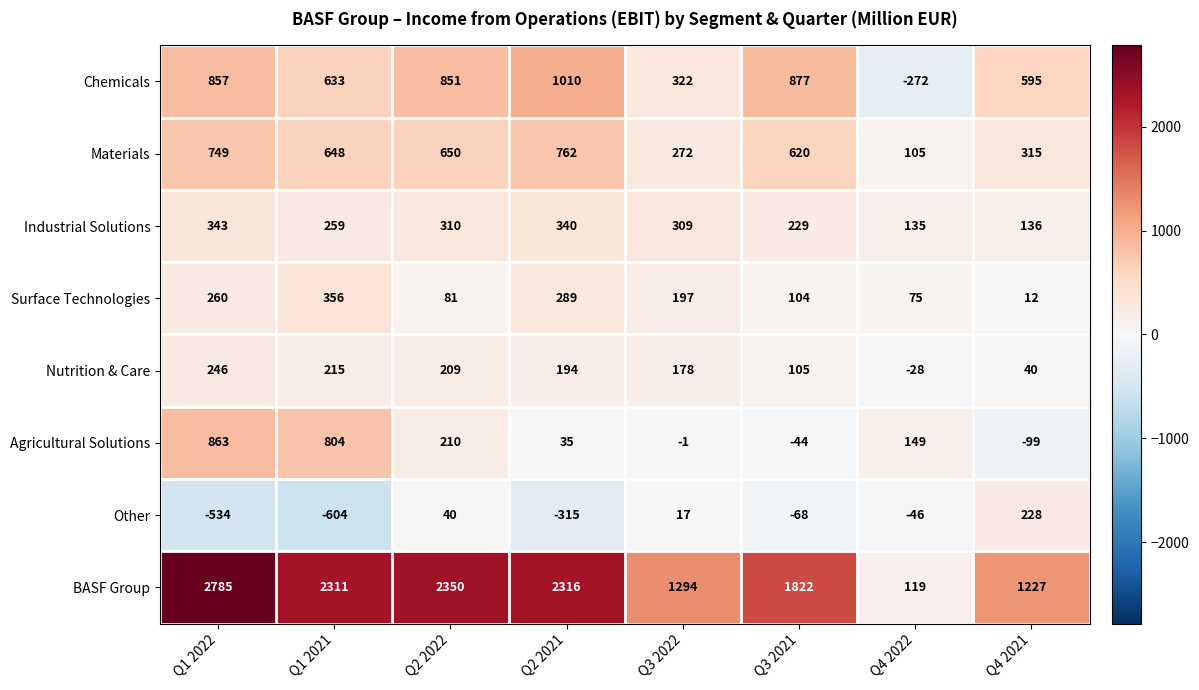

What is the average value of the Materials series?

515